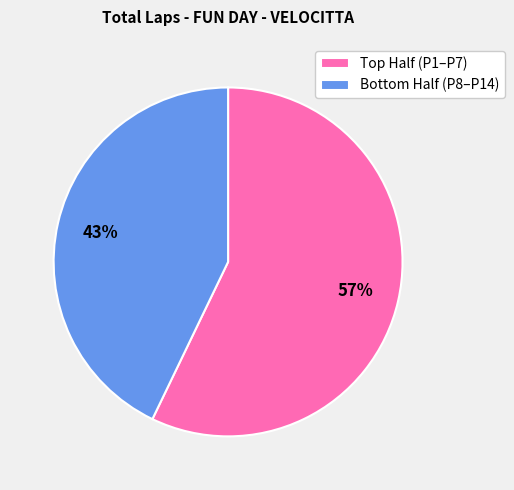

How many segments does this pie chart have?

2